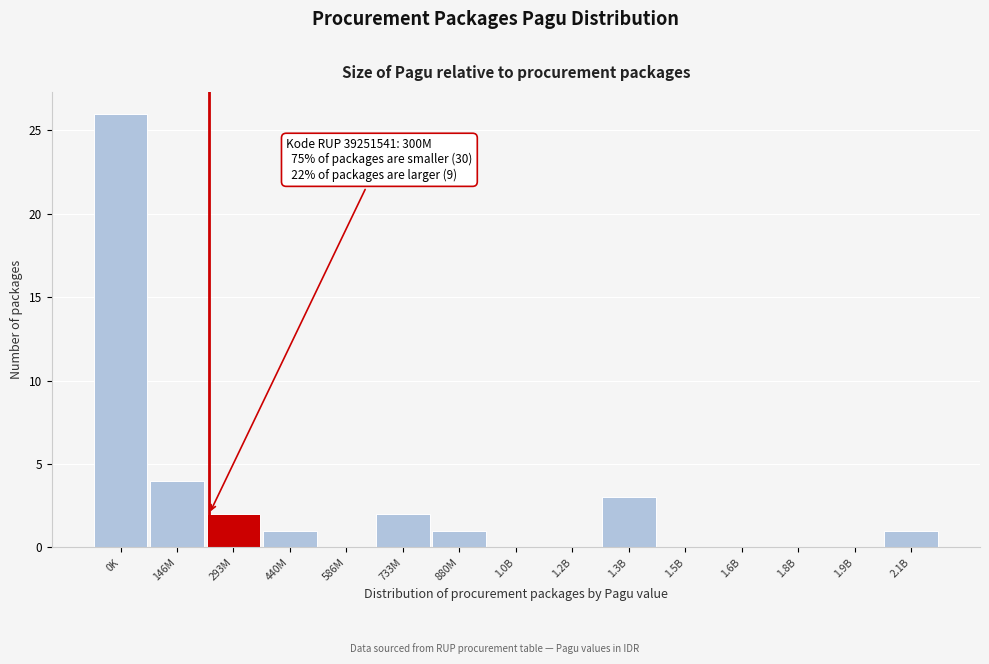

Reading left to right, list all the values displayed in this chart.

0K=26	146M=4	293M=2	440M=1	586M=0	733M=2	880M=1	1.0B=0	1.2B=0	1.3B=3	1.5B=0	1.6B=0	1.8B=0	1.9B=0	2.1B=1